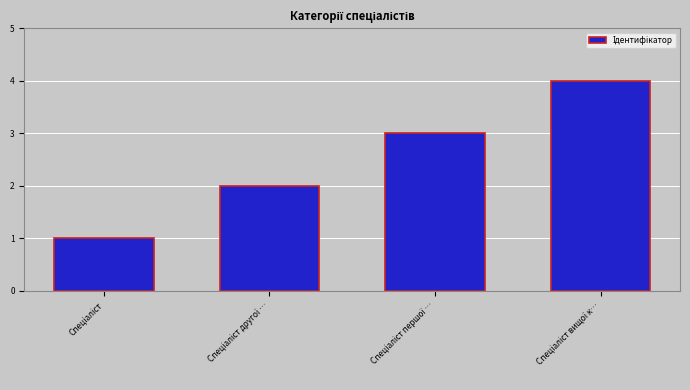

What is the difference between the maximum and minimum values?

3